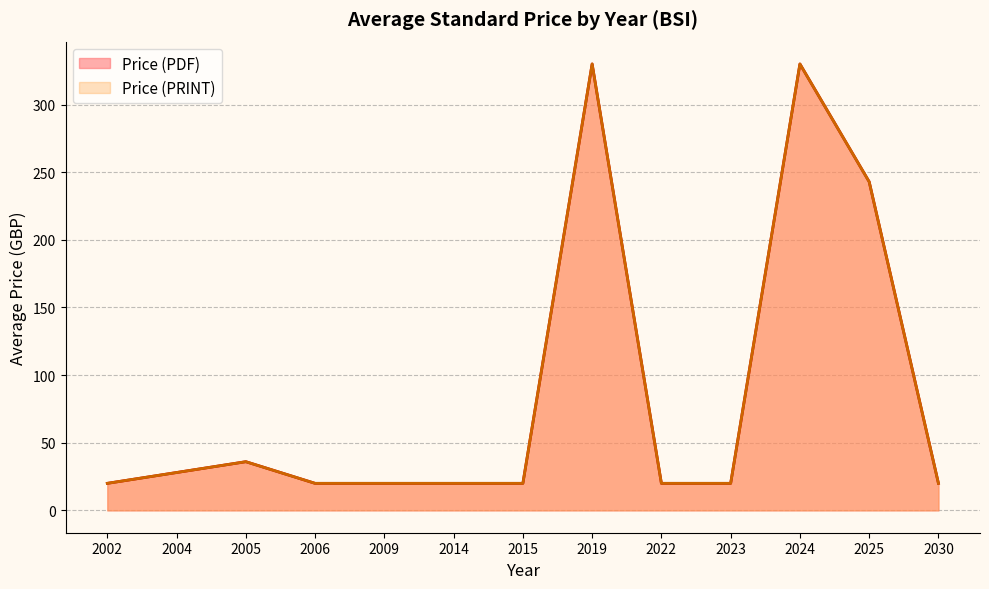

Does the chart display data point markers on the line(s)?

No